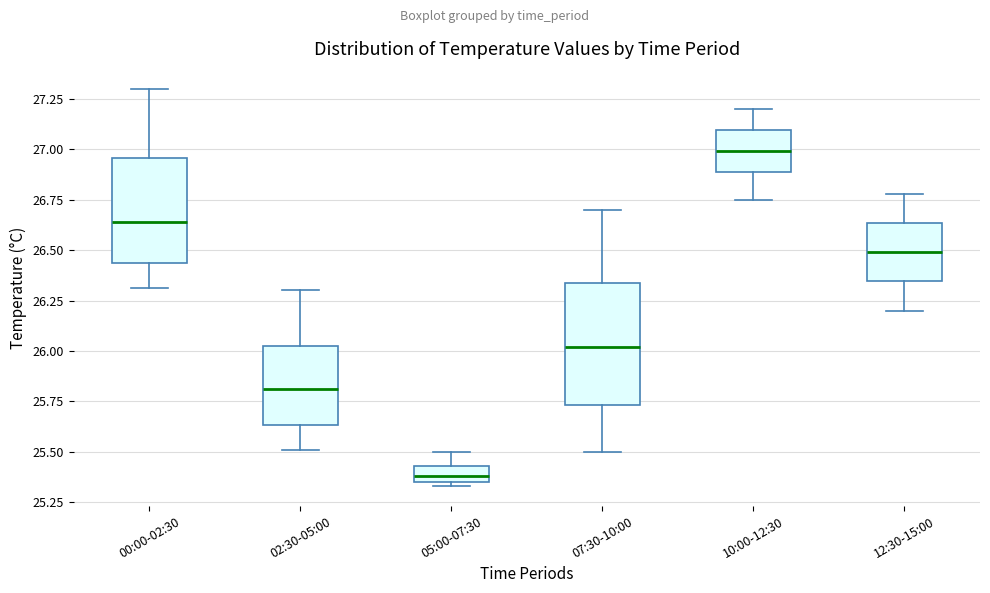

Which box is the tallest, from its lower edge to its upper edge?

07:30-10:00